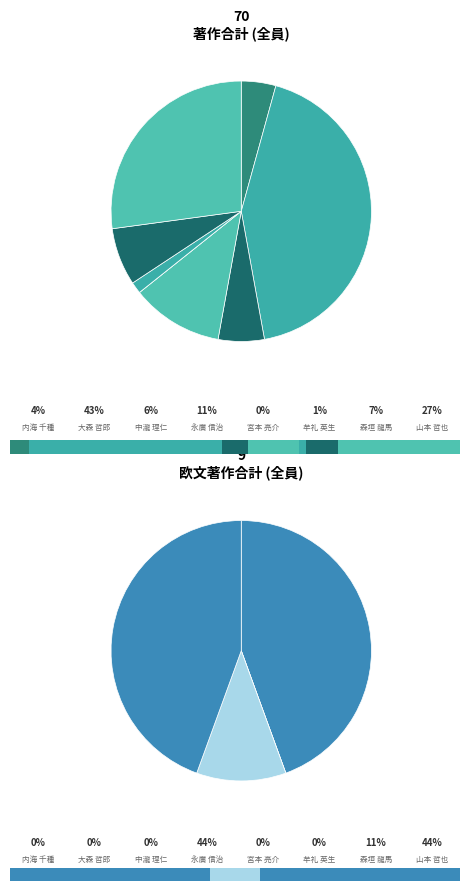

Which slice is the smallest?

宮本 亮介